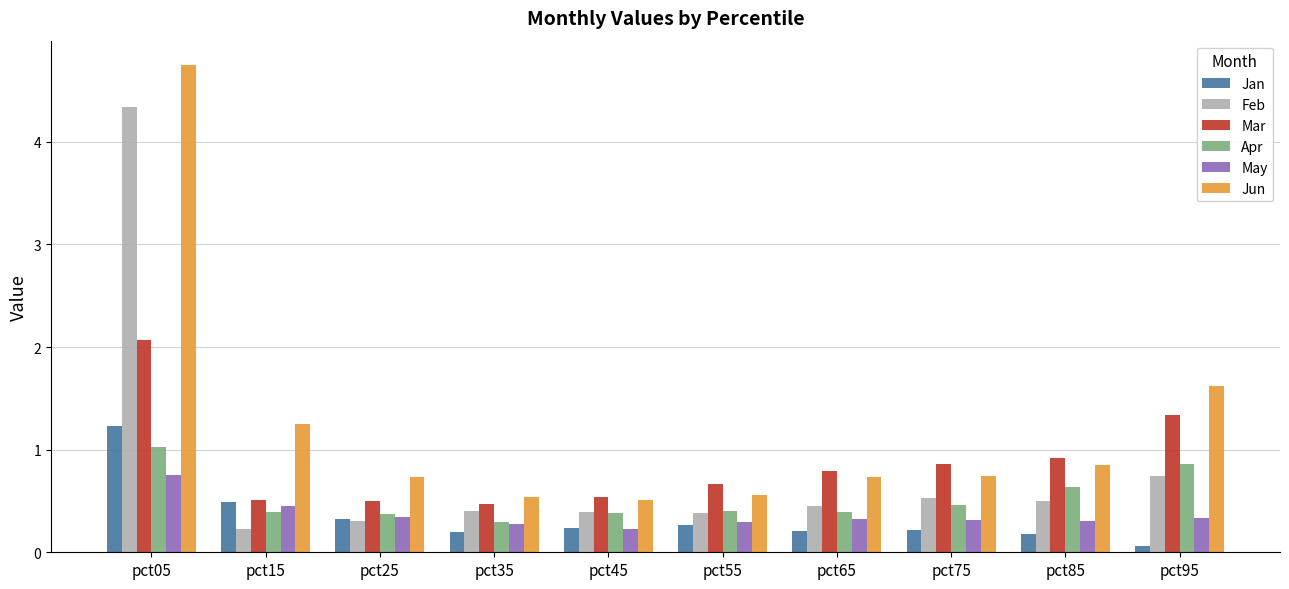

Which category has the lowest value in the Apr series?

pct35